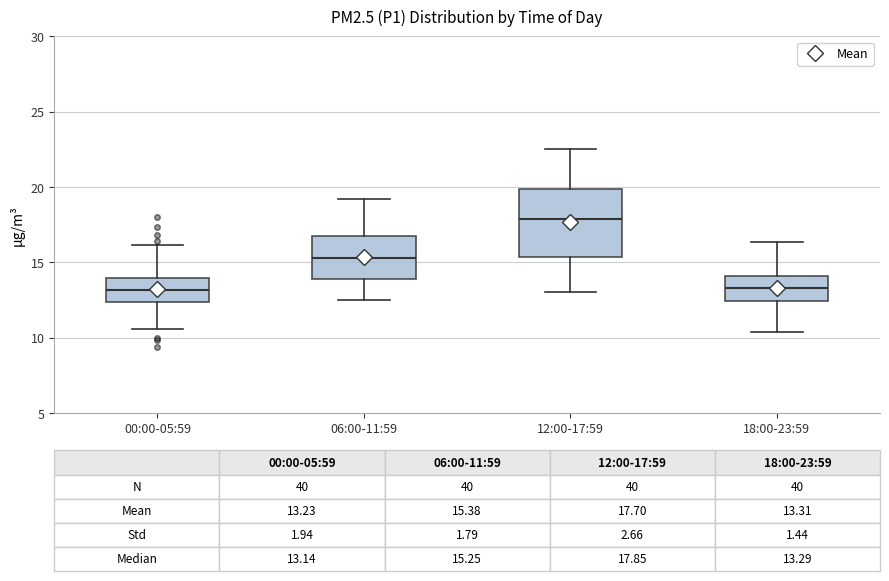

Which box is the tallest, from its lower edge to its upper edge?

12:00-17:59